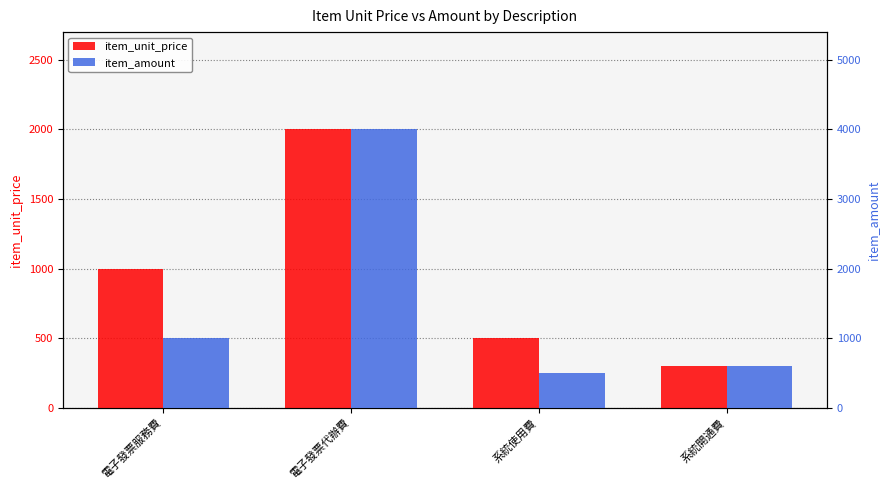

Is it true that item_unit_price equals 510 at 系統開通費?

False